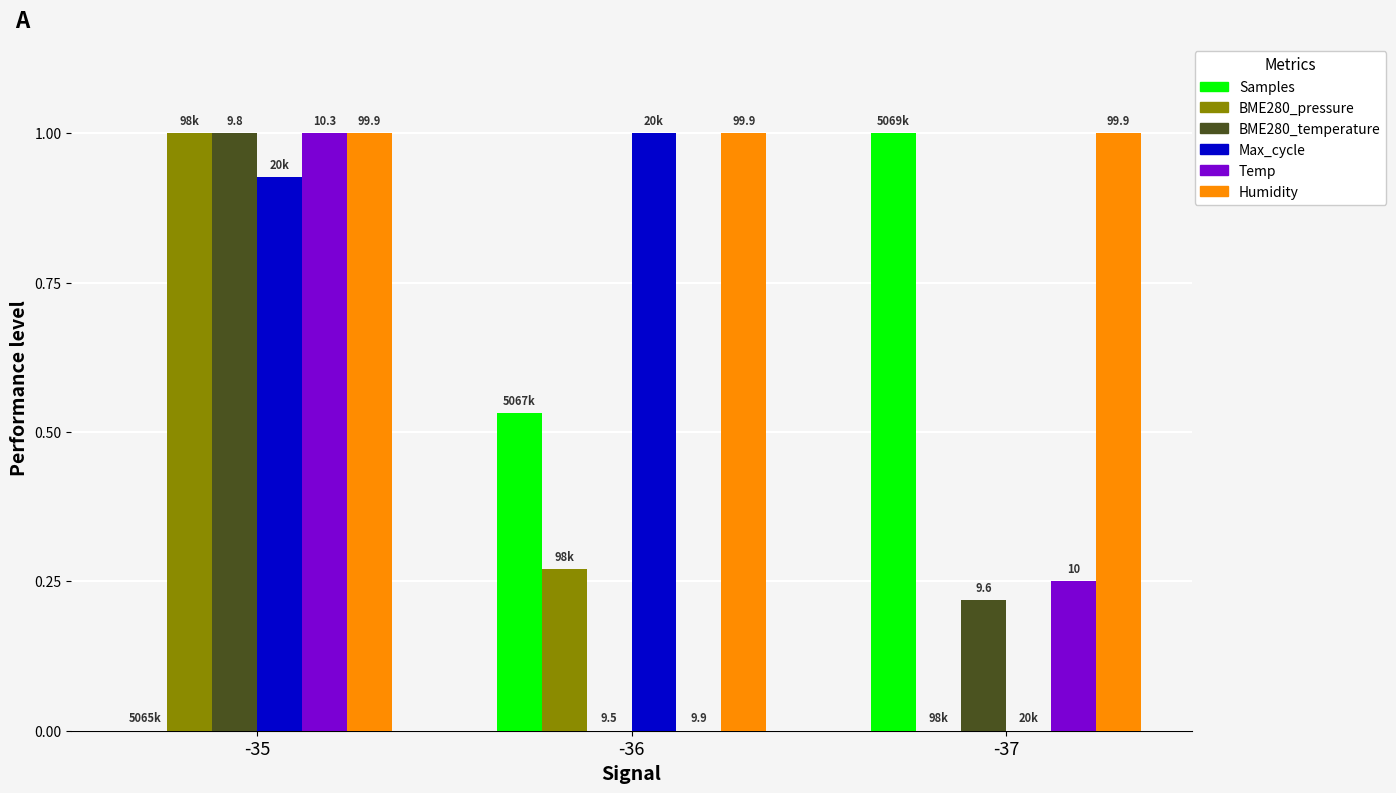

What is the greatest value displayed?

1.0